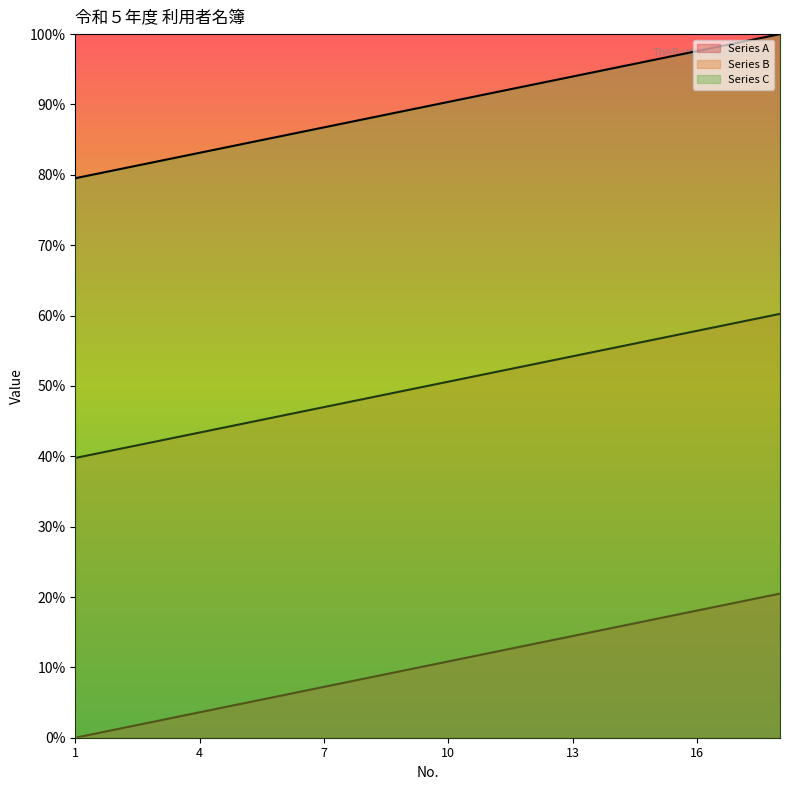

What is the value of the Series C point at the 17th from the left?

59.0